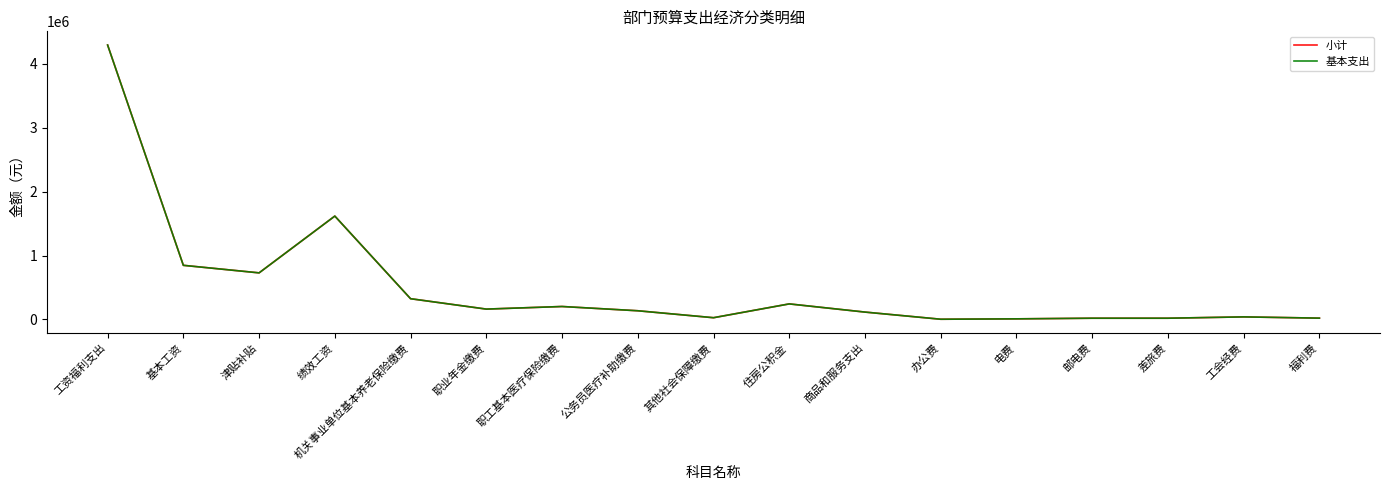

At which category is the sum across all series the highest?

工资福利支出